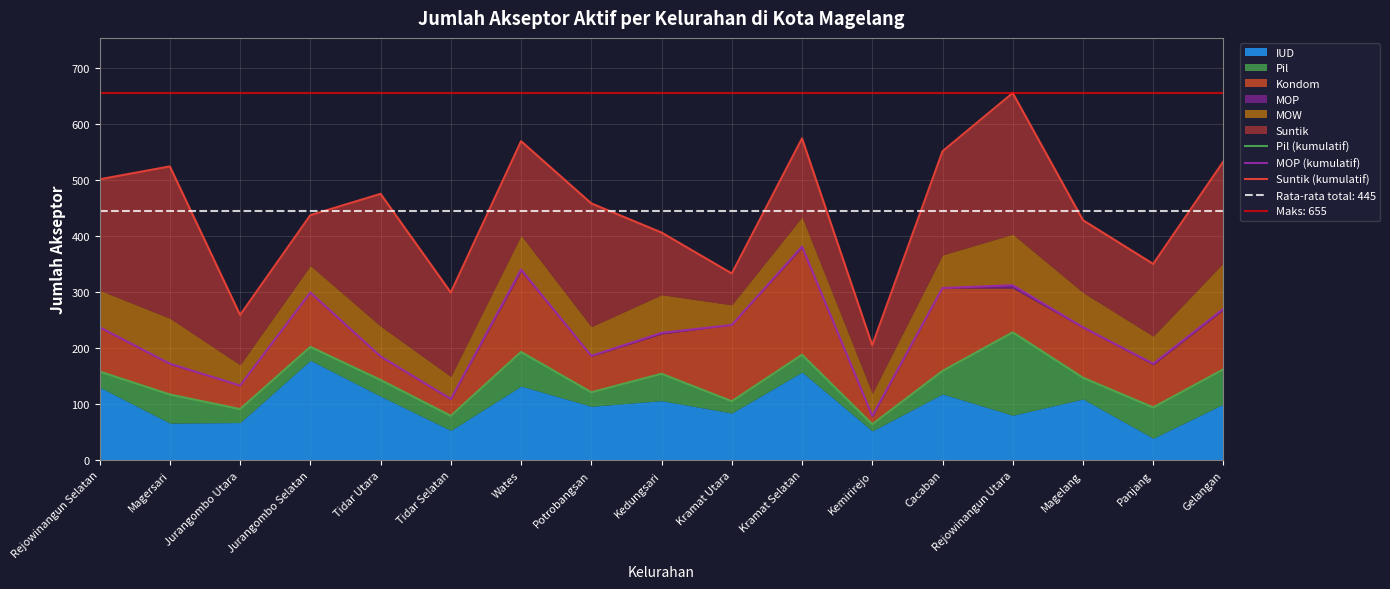

The MOP (kumulatif) series shows 387 at Kramat Utara. True or false?

False